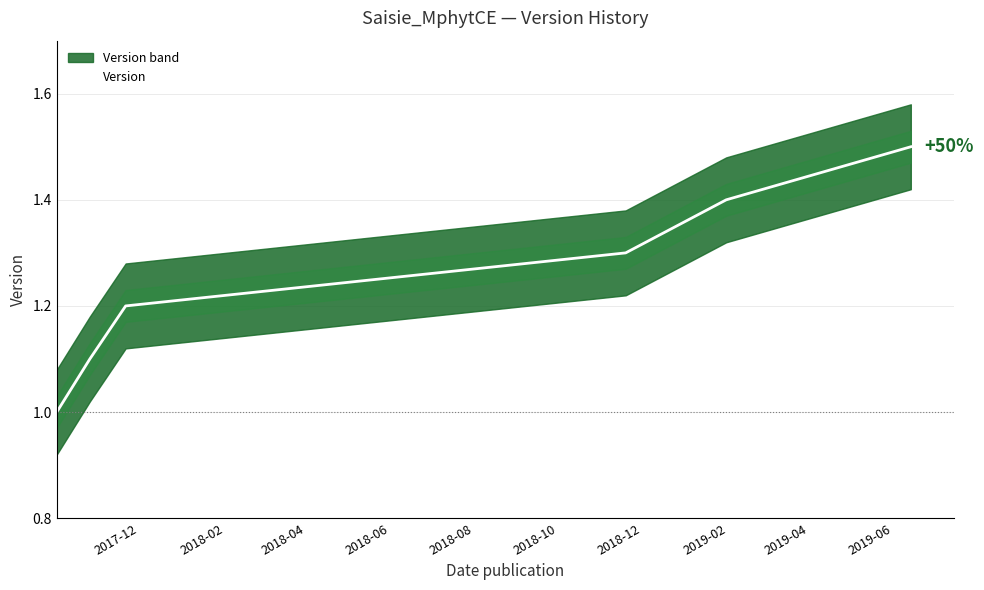

What is the lowest value of the Version series?

1.0